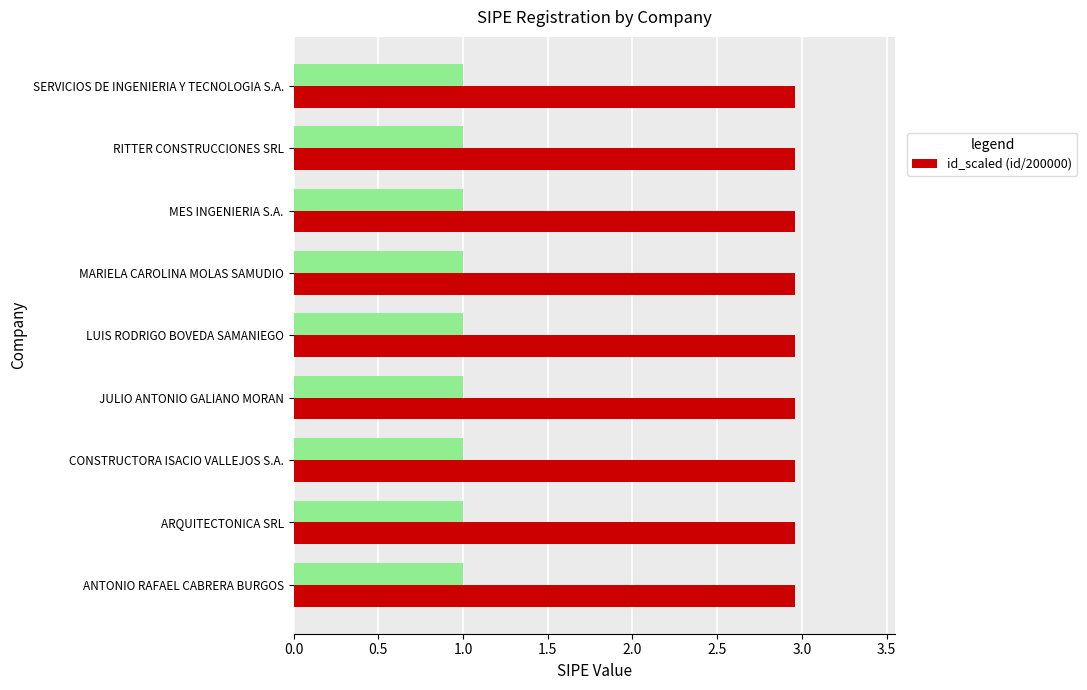

Is it true that id_scaled (id/200000) equals 1.1 at JULIO ANTONIO GALIANO MORAN?

False